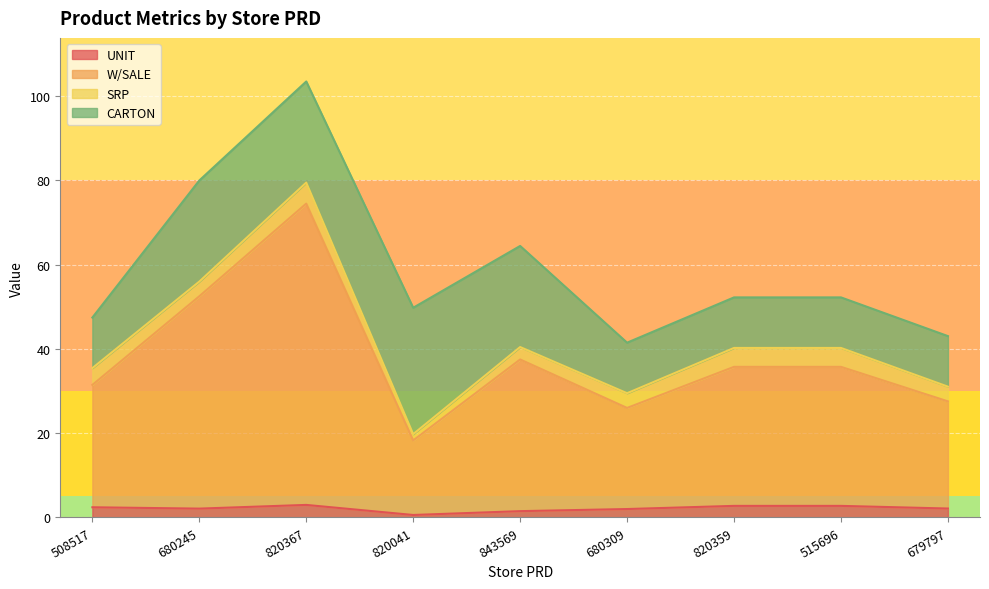

In W/SALE, how many points are higher than both neighbors (excluding endpoints)?

2